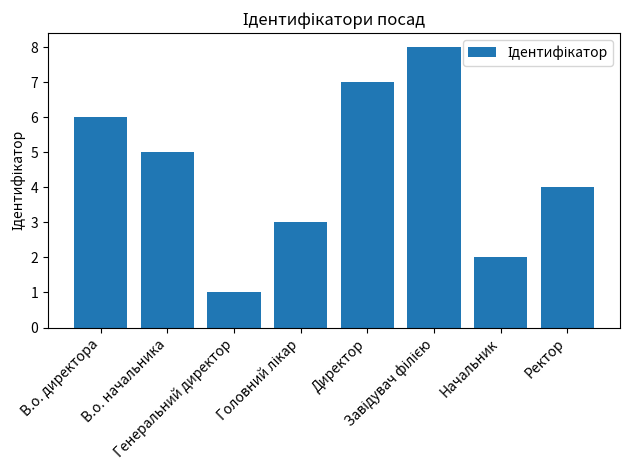

What is the smallest value displayed?

1